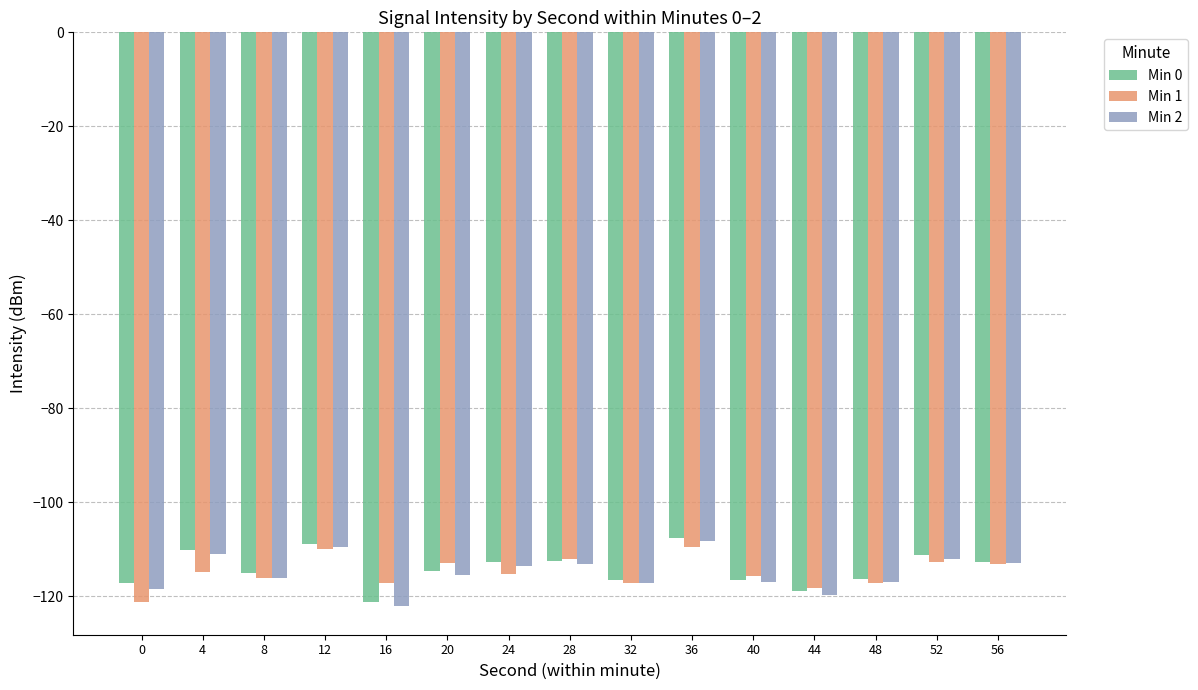

The value of Min 2 at 32 is -78.5. True or false?

False